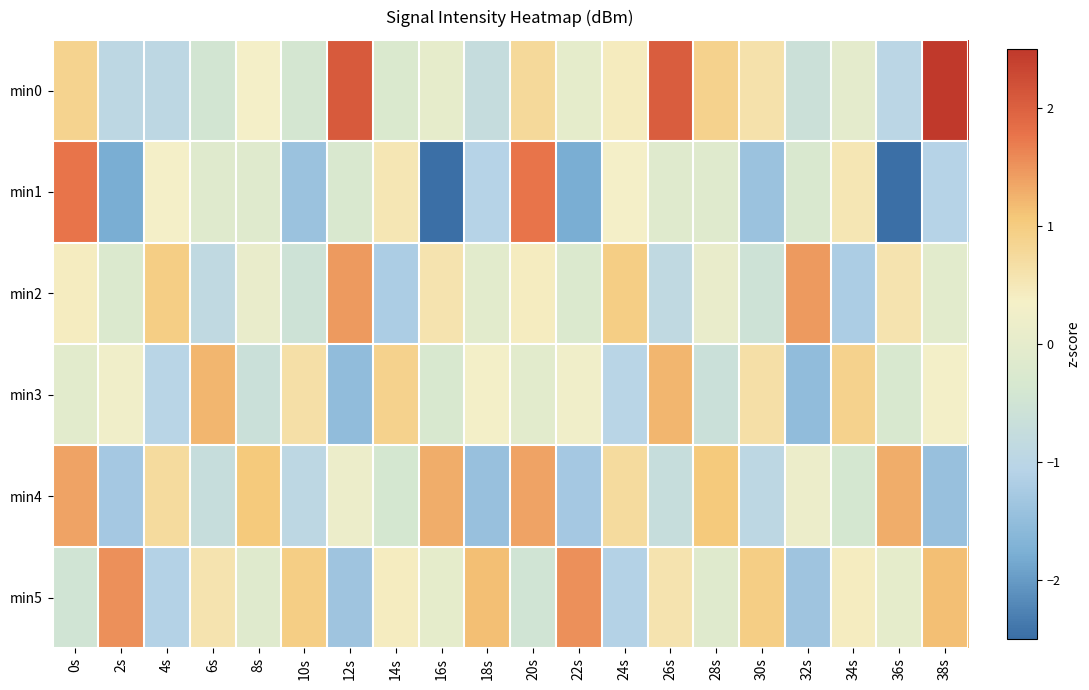

How many categories are shown in the chart?

20